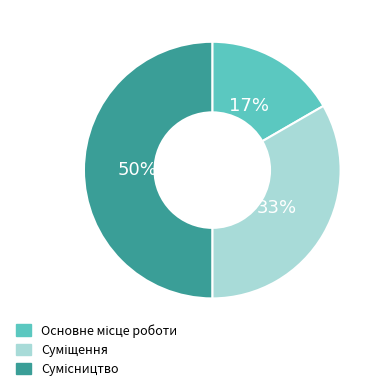

Count the number of slices in the pie.

3